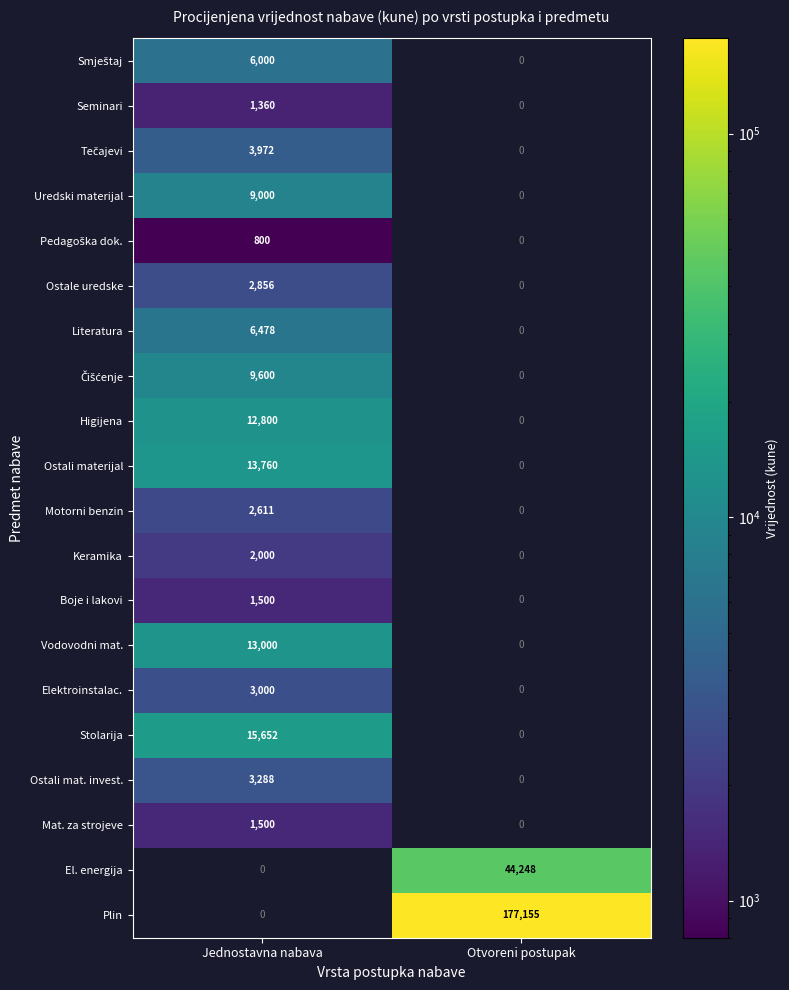

How many data points does each series have?

2